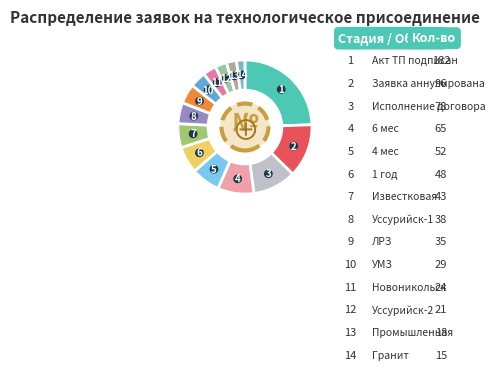

True or false: Уссурийск-2 accounts for 1% of the total.

False